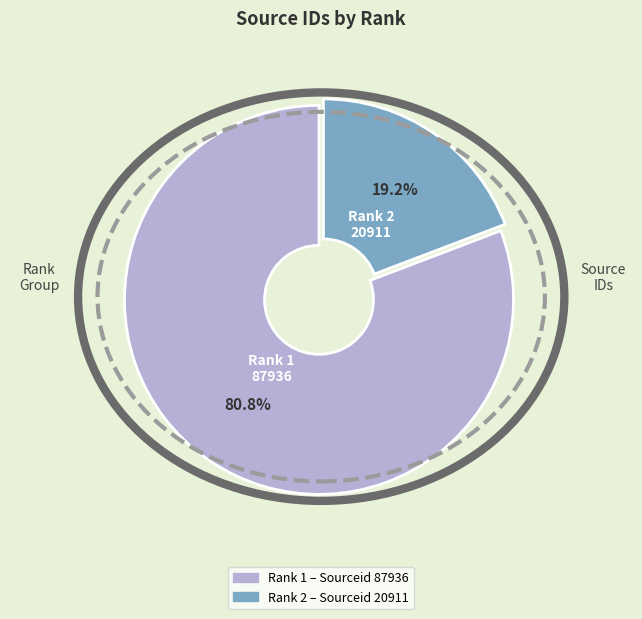

To the nearest percent, what is the difference between the largest and smallest slice percentages?

62%